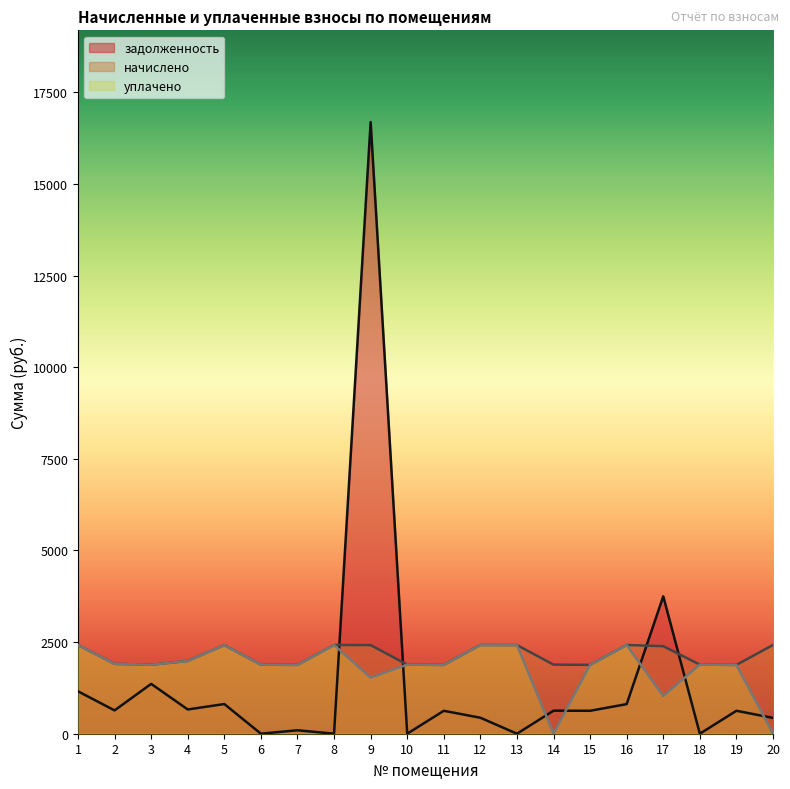

Rank the series at 1 from lowest to highest value.

задолженность, начислено, уплачено